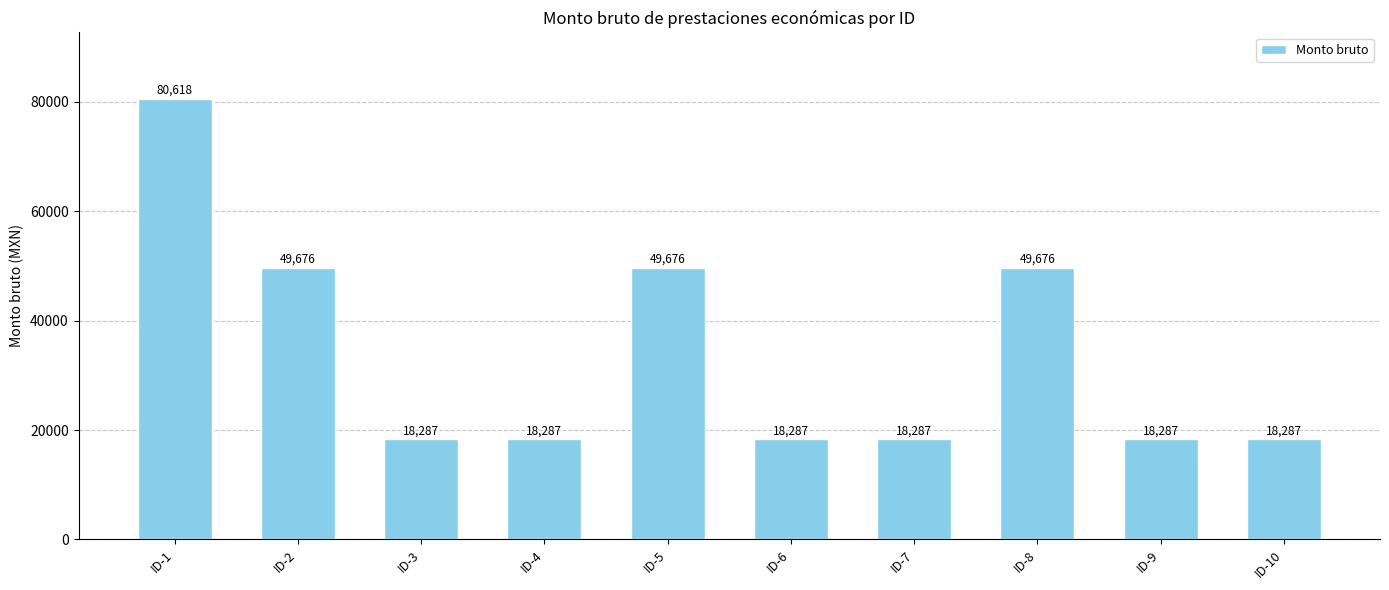

Reading left to right, what are all the values shown in this chart?

80618	49676	18287	18287	49676	18287	18287	49676	18287	18287